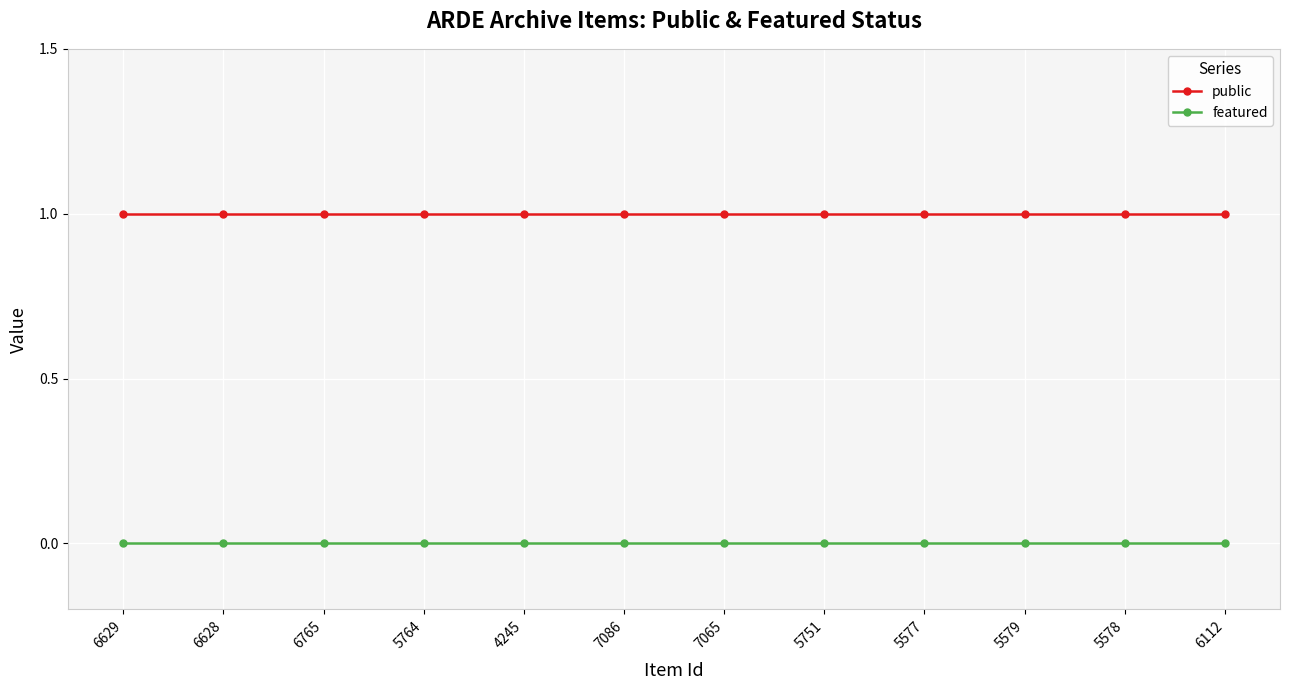

What are all the series names shown in the legend?

public, featured